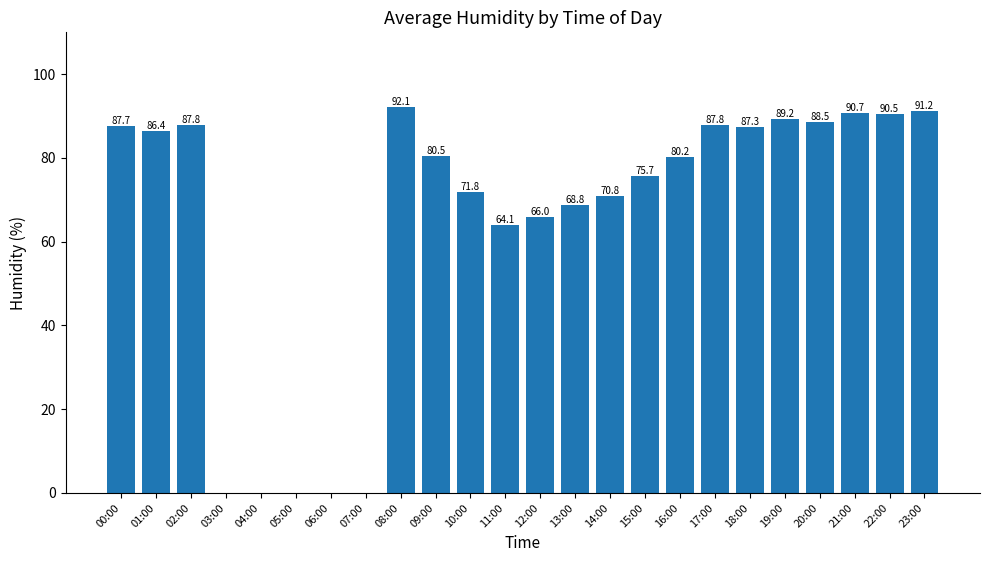

The value at 18:00 is 87.3. True or false?

True